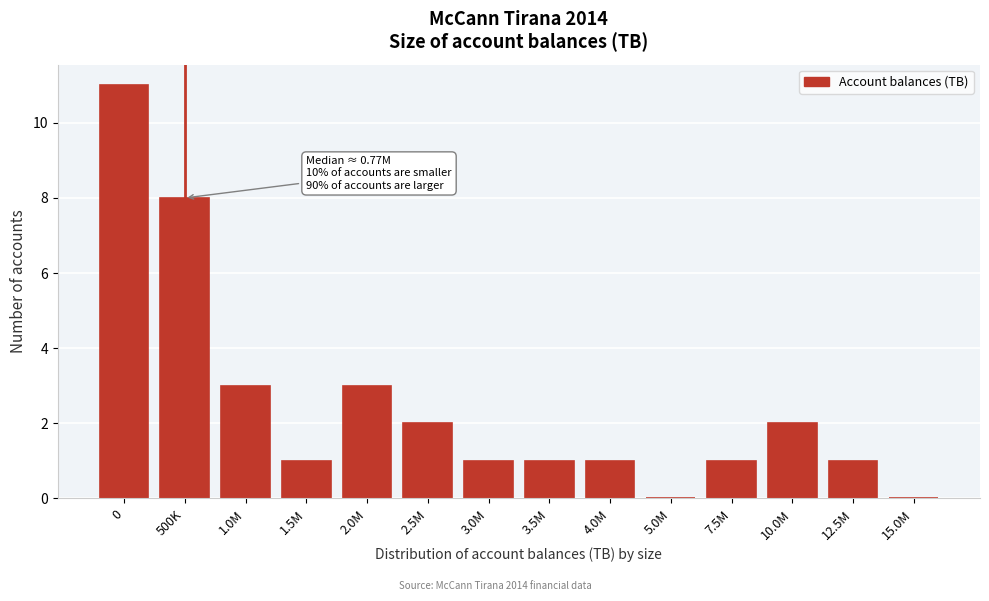

Reading left to right, list all the values displayed in this chart.

0=11	500K=8	1.0M=3	1.5M=1	2.0M=3	2.5M=2	3.0M=1	3.5M=1	4.0M=1	5.0M=0	7.5M=1	10.0M=2	12.5M=1	15.0M=0